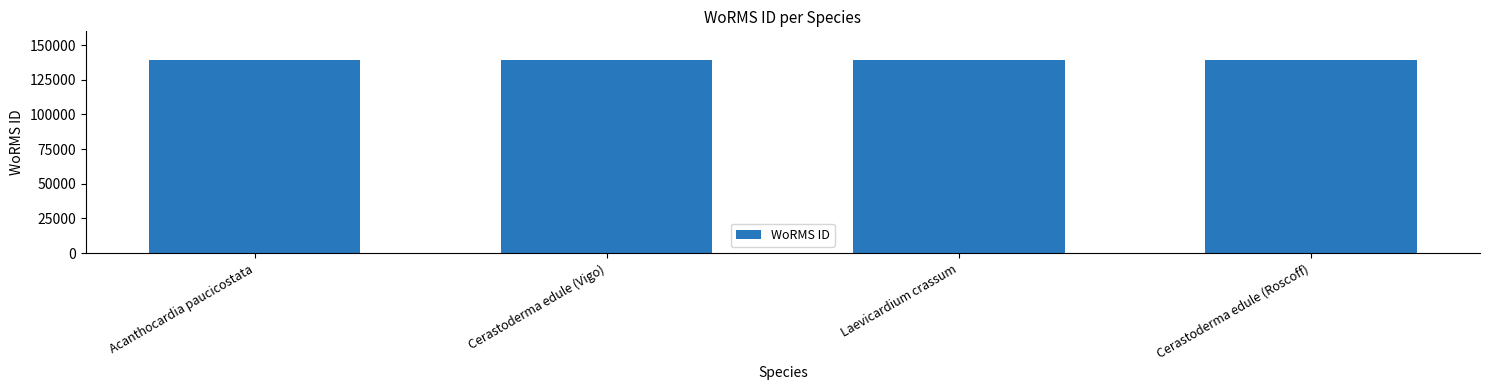

Does the chart contain stacked bars?

No